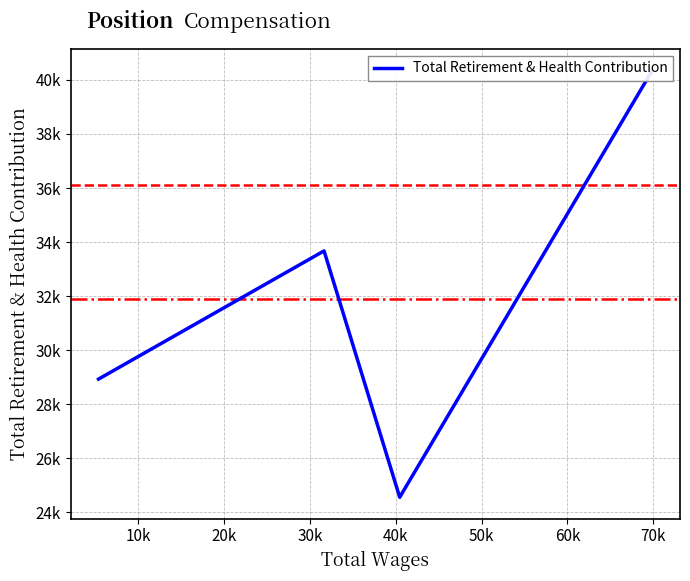

How many lines are shown in the chart?

1